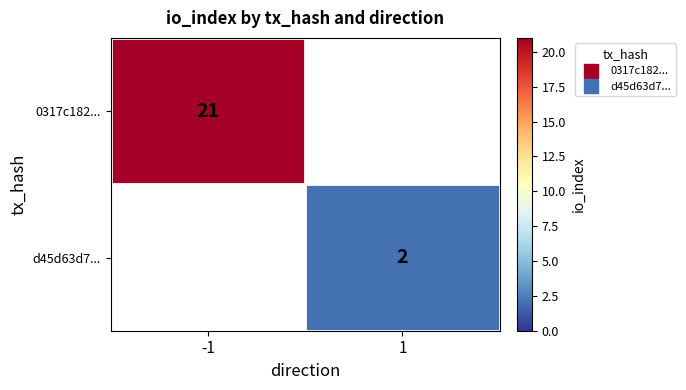

What is the maximum value for 0317c182...?

21.0